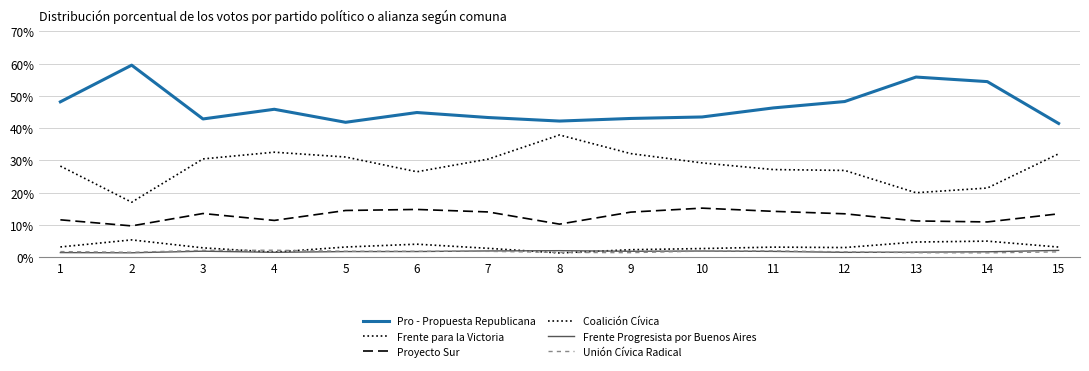

Is this an area chart (filled region under the line)?

No